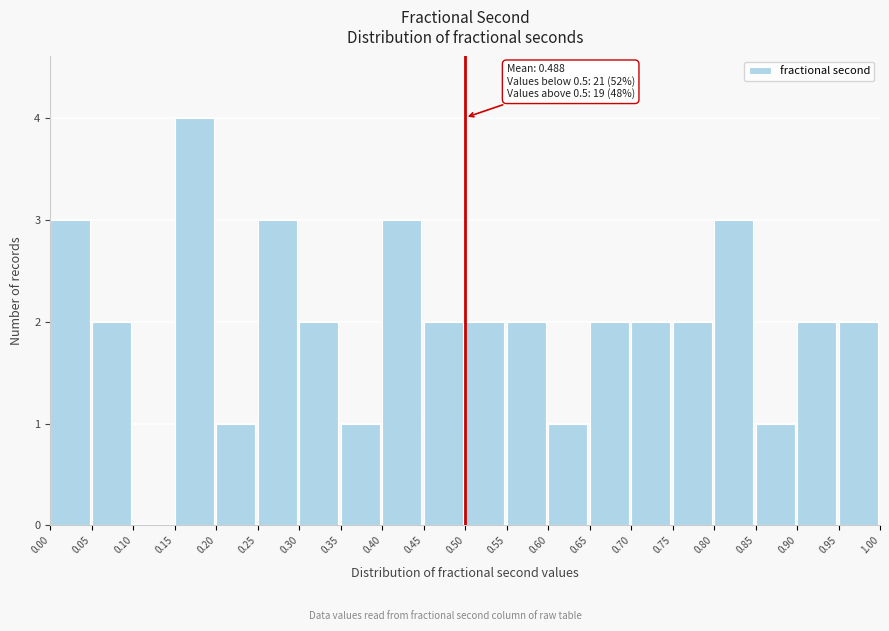

Over which range of the x-axis is the bar tallest?

0.15 to 0.20